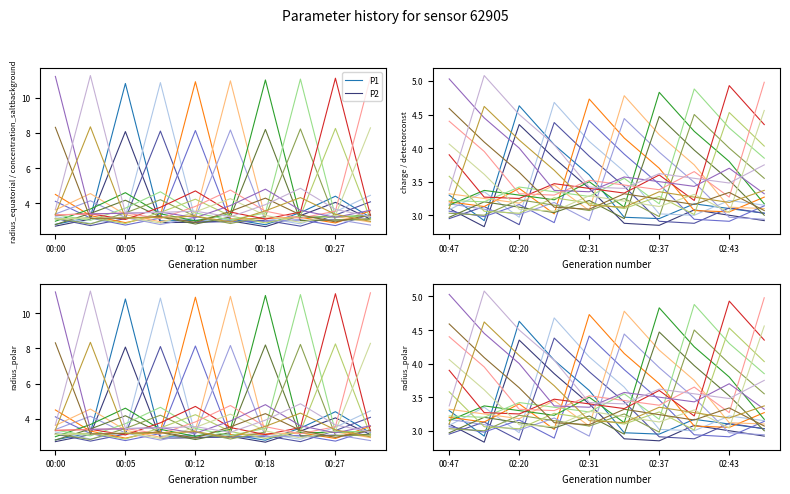

What is the difference between the maximum and second lowest values in the P2 series?

1.5